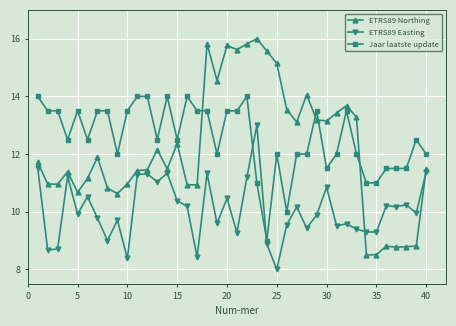

Which series has the widest spread of values?

ETRS89 Northing